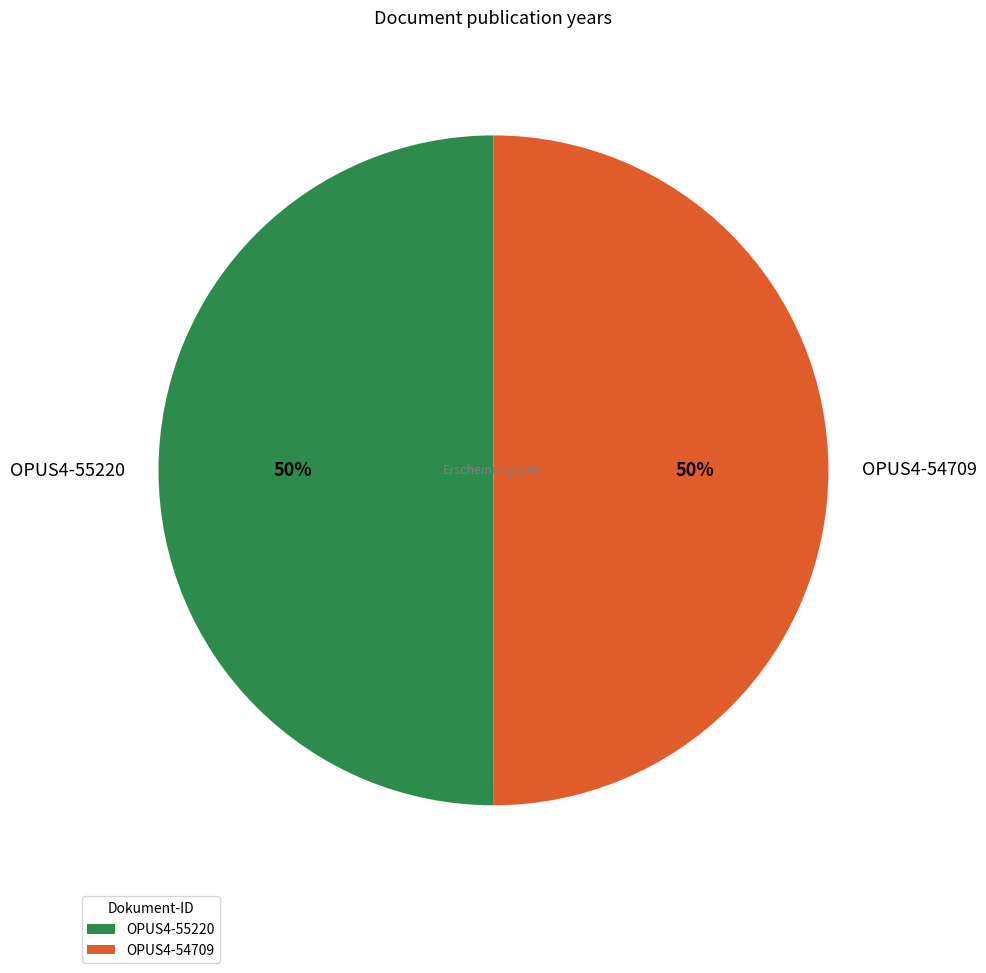

To the nearest percent, what percentage of the pie is OPUS4-54709?

50%